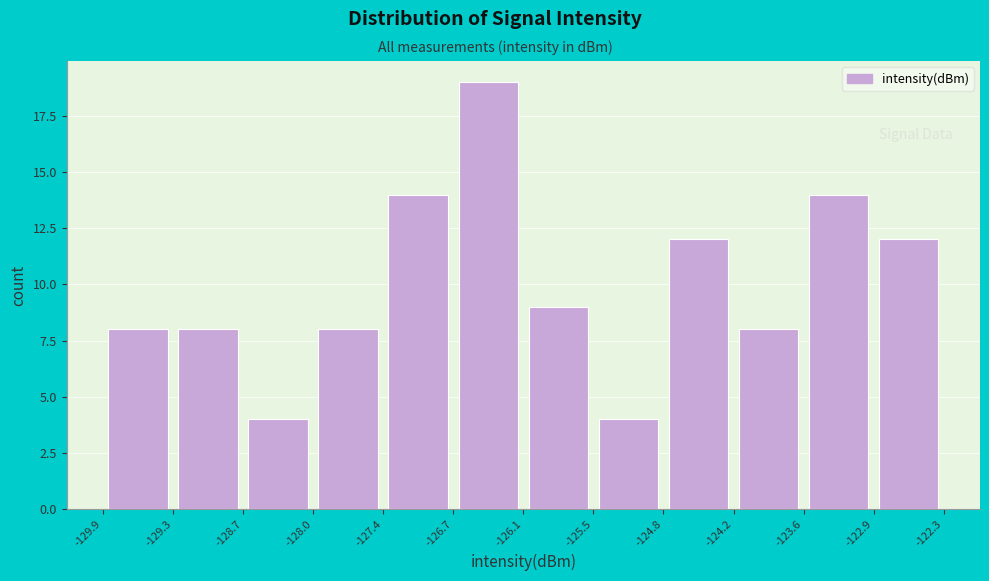

Reading left to right, list every bar in this chart as the range it spans on the x-axis followed by its height. The values are not printed on the chart, so give them approximately, as read against the axis.

-129.9 to -129.3: 8
-129.3 to -128.7: 8
-128.7 to -128.0: 4
-128.0 to -127.4: 8
-127.4 to -126.7: 14
-126.7 to -126.1: 19
-126.1 to -125.5: 9
-125.5 to -124.8: 4
-124.8 to -124.2: 12
-124.2 to -123.6: 8
-123.6 to -122.9: 14
-122.9 to -122.3: 12